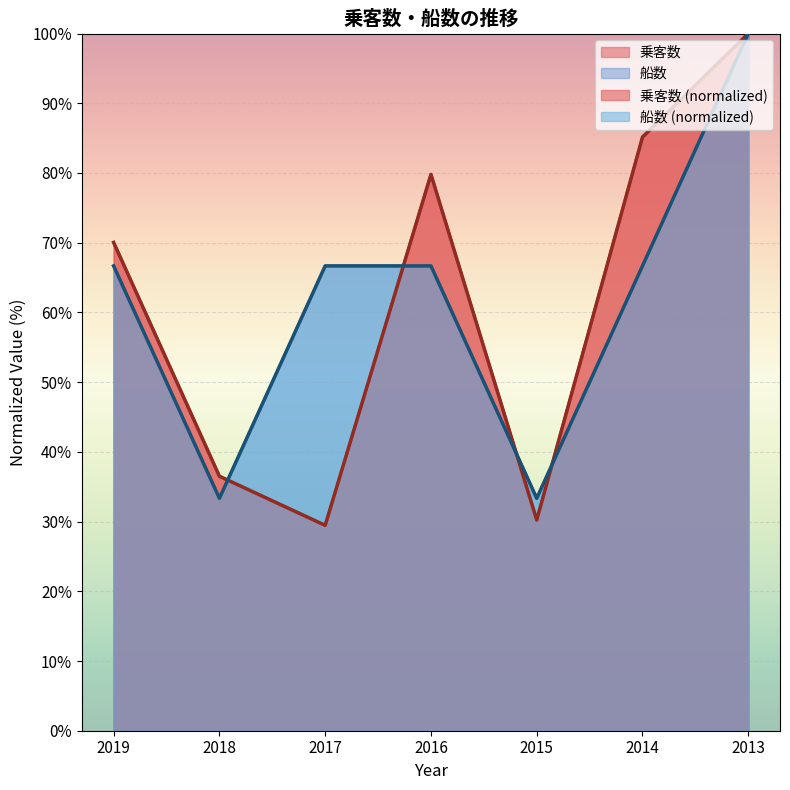

What is the total value across all series at 2018?

69.8